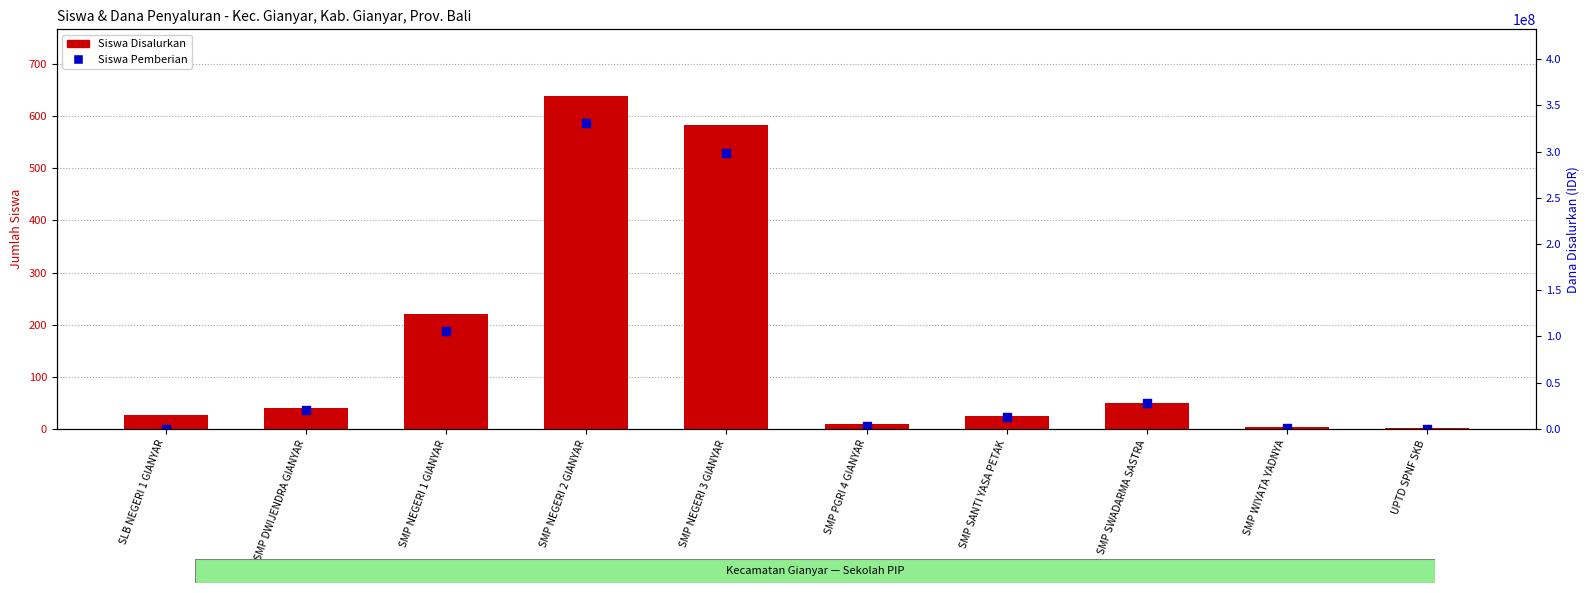

Which series reaches the minimum Y coordinate?

Siswa Pemberian